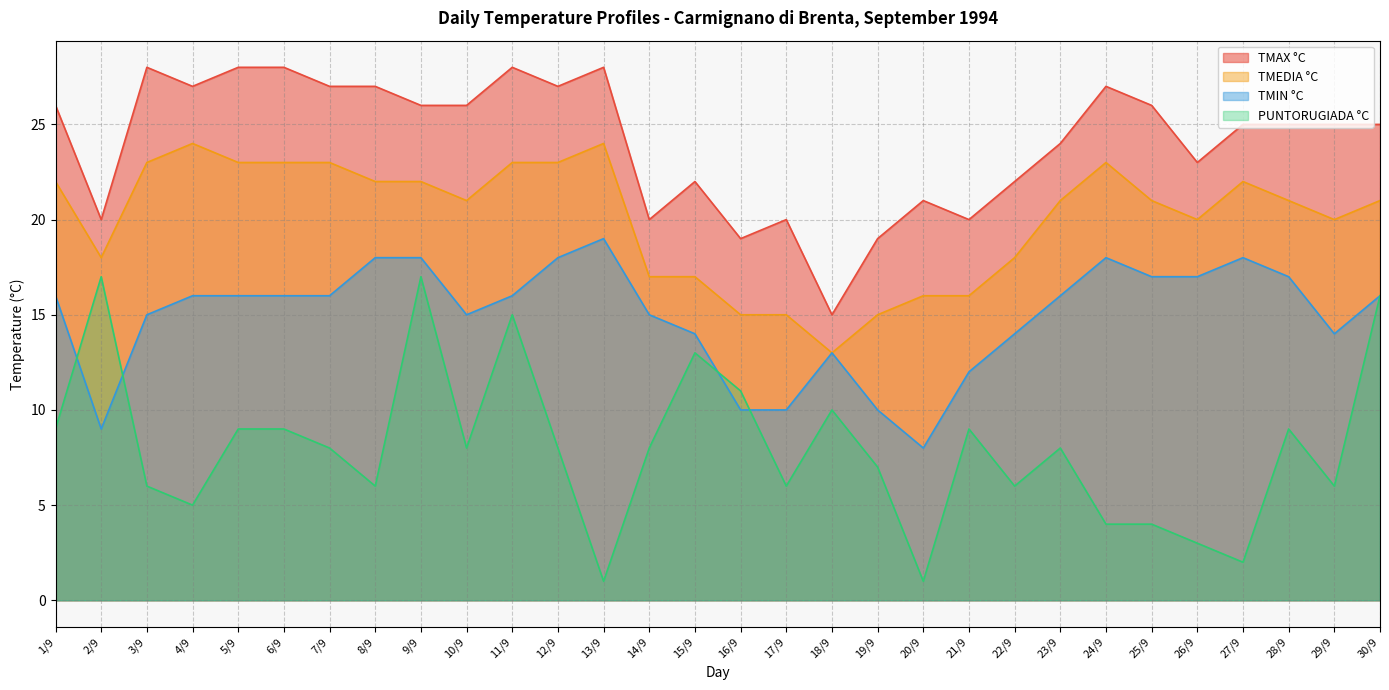

How many values in the TMIN °C series exceed 16?

9